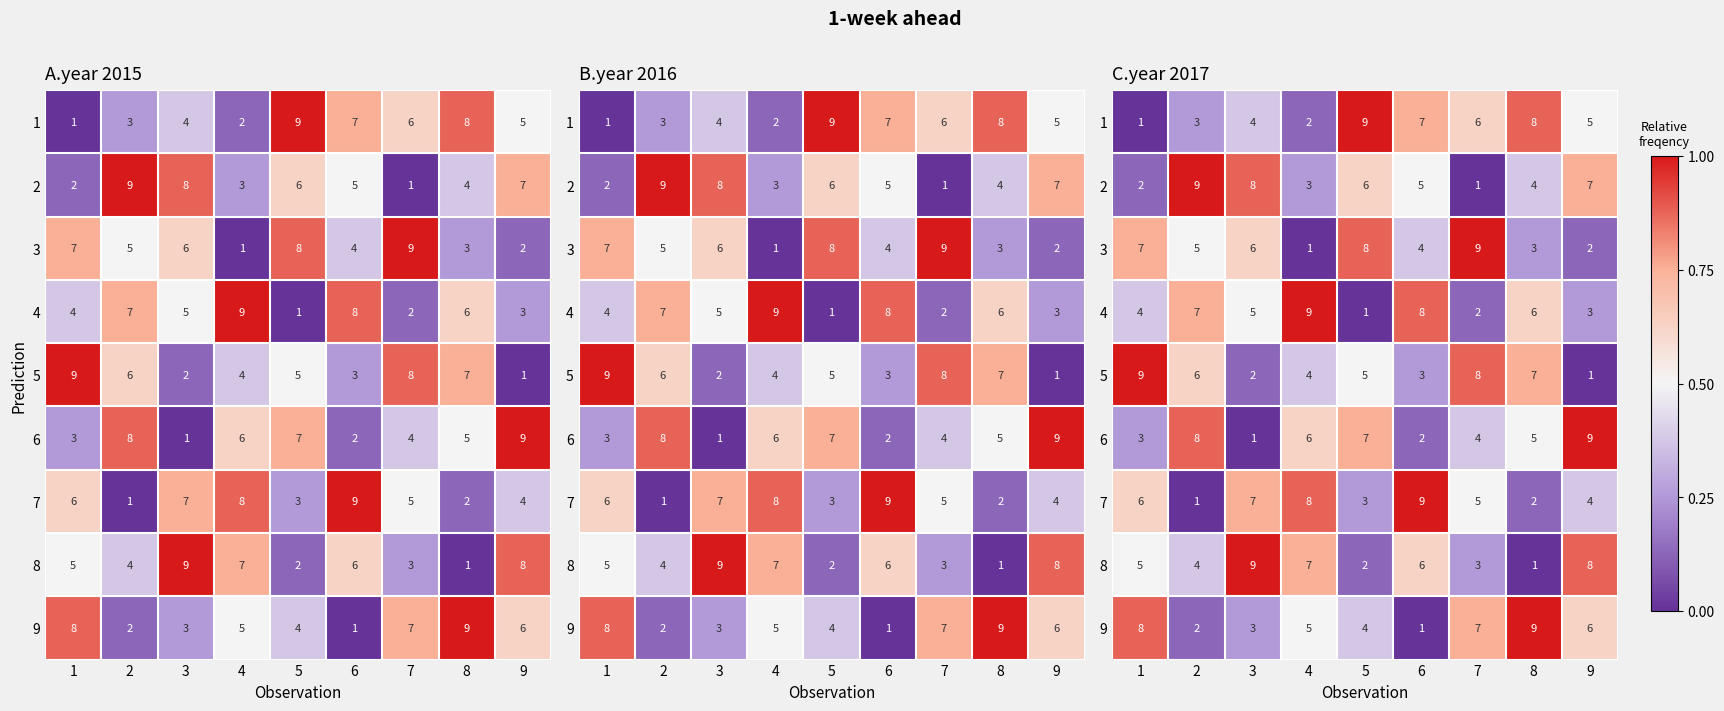

At 3, list the series in order from largest to smallest.

8, 2, 7, 3, 4, 1, 9, 5, 6